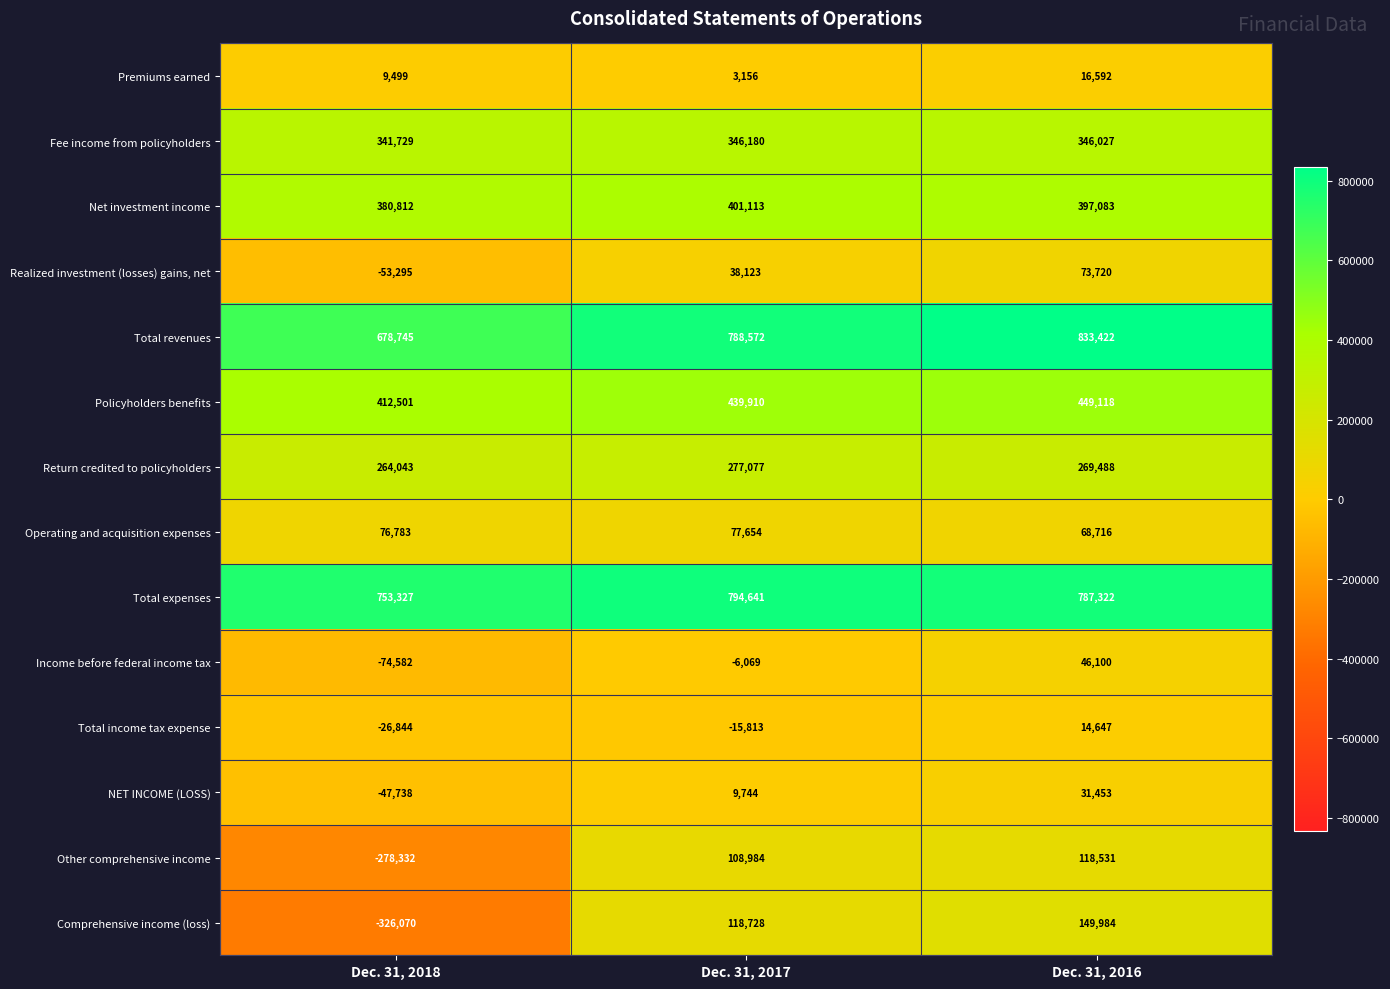

What is the maximum value shown in the chart?

833422